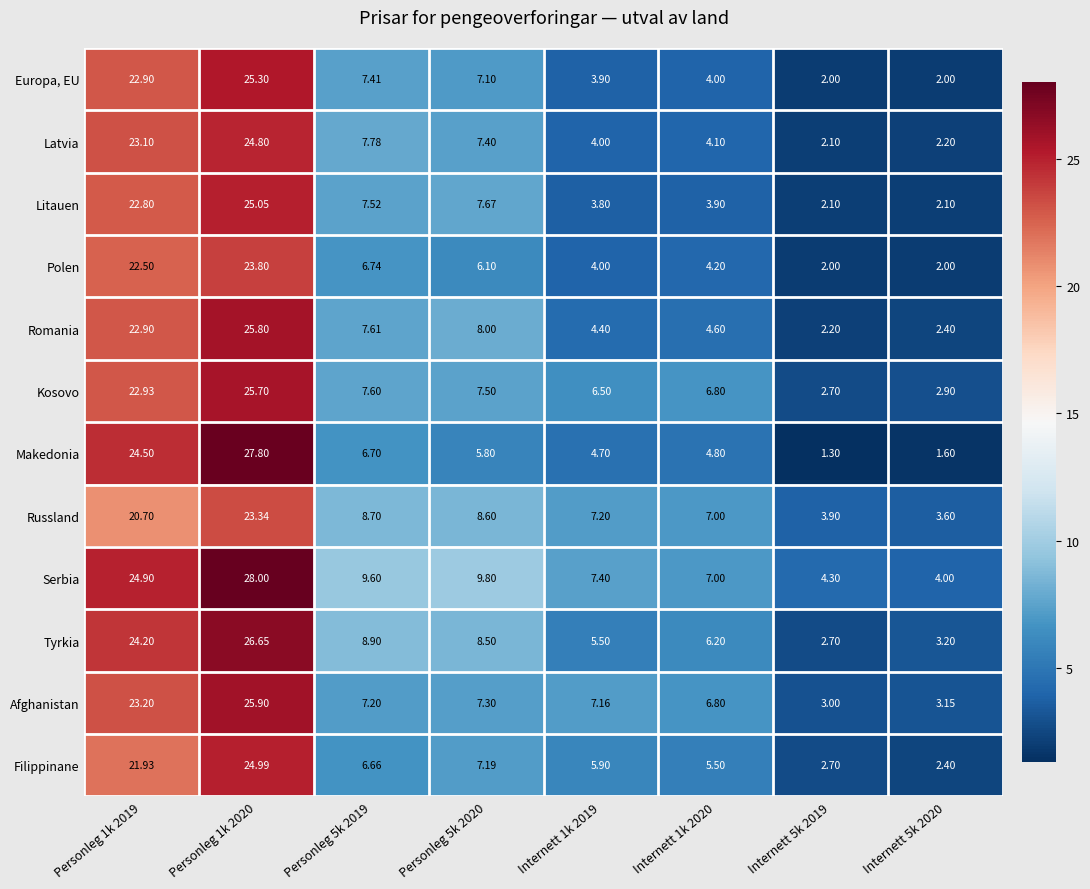

Between Personleg 5k 2019 and Personleg 5k 2020, which series saw the biggest shift?

Makedonia